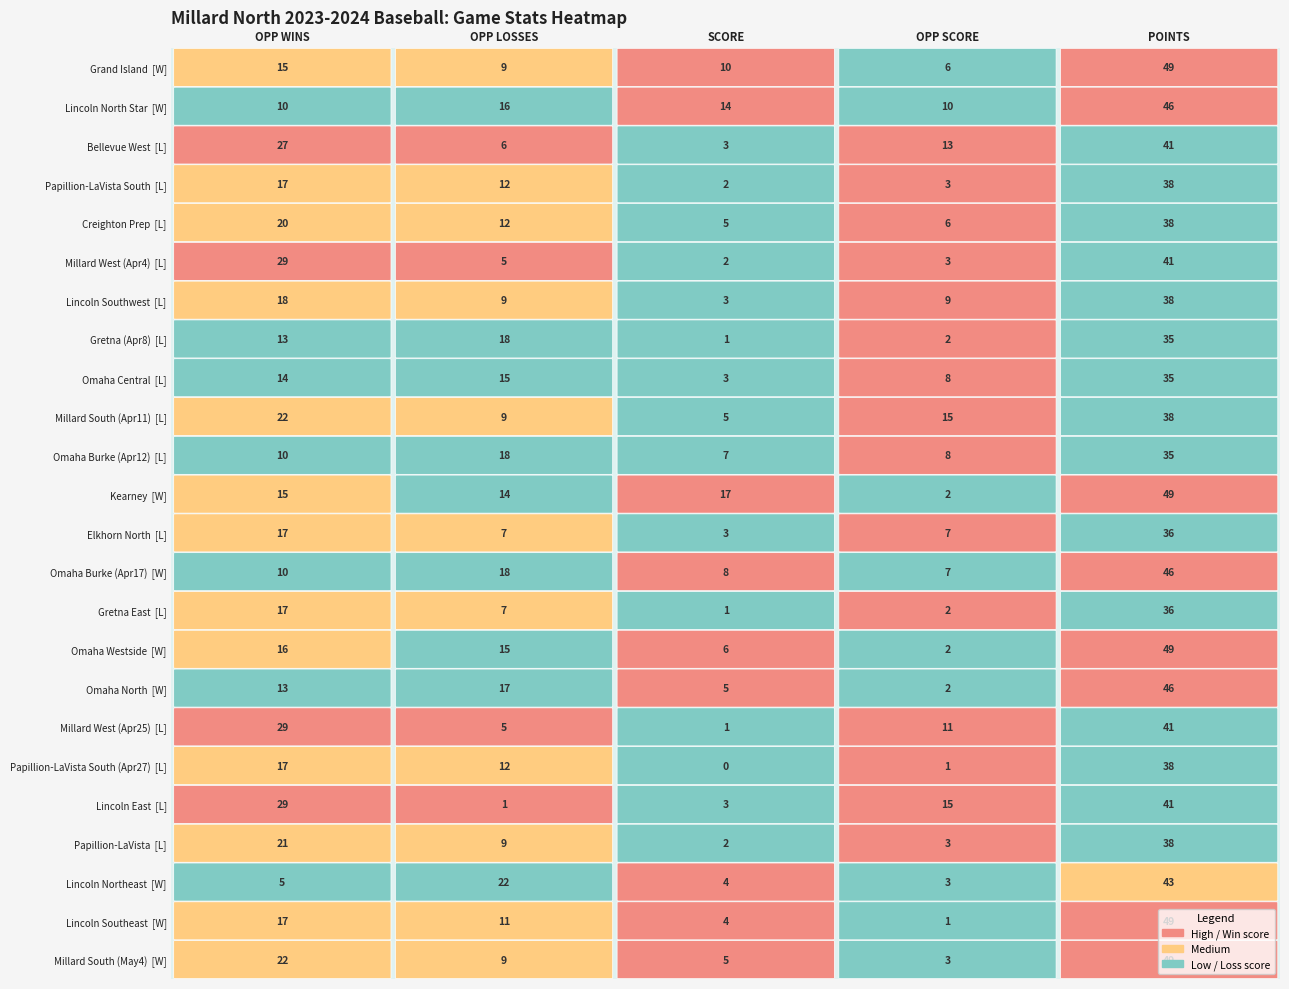

The OPP LOSSES series shows 15 at 15. True or false?

True